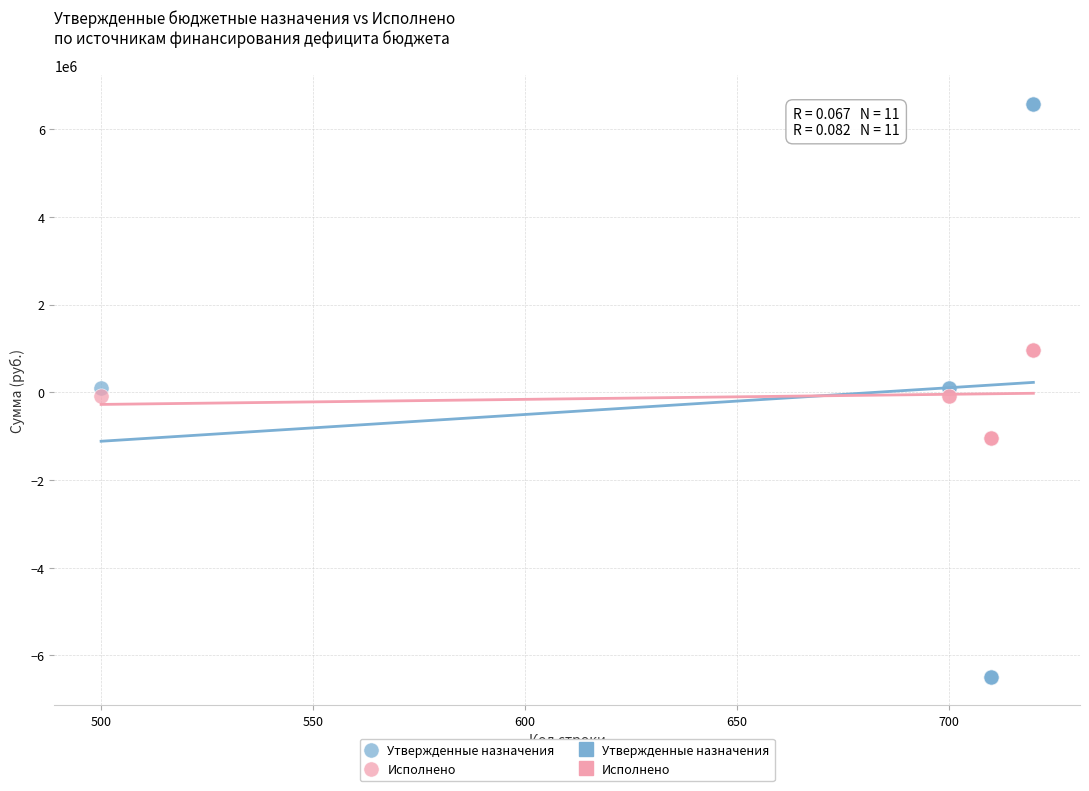

Which series has the largest Y range (max minus min)?

Утвержденные назначения